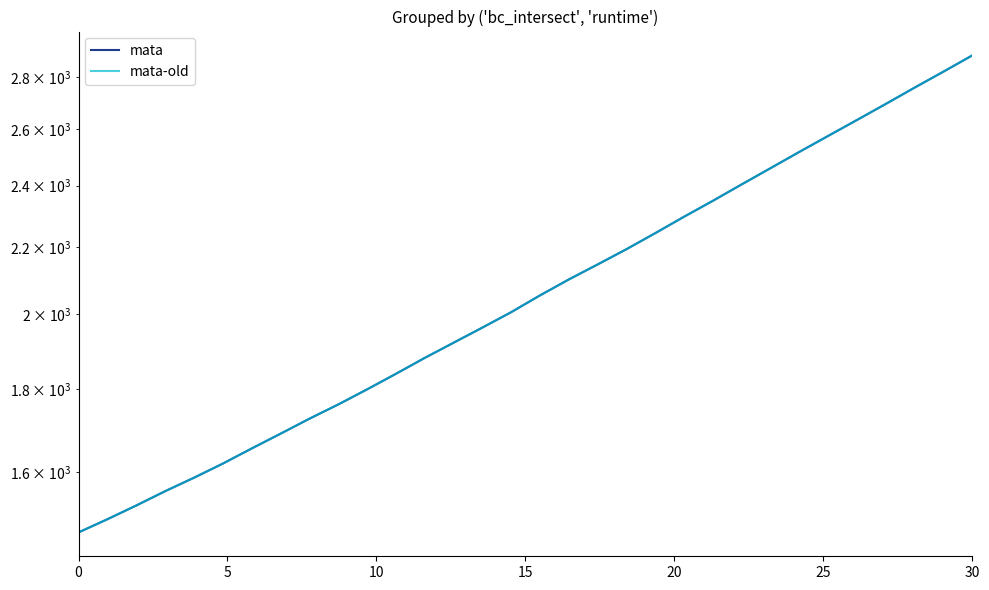

What is the minimum value for mata-old?

1468.6